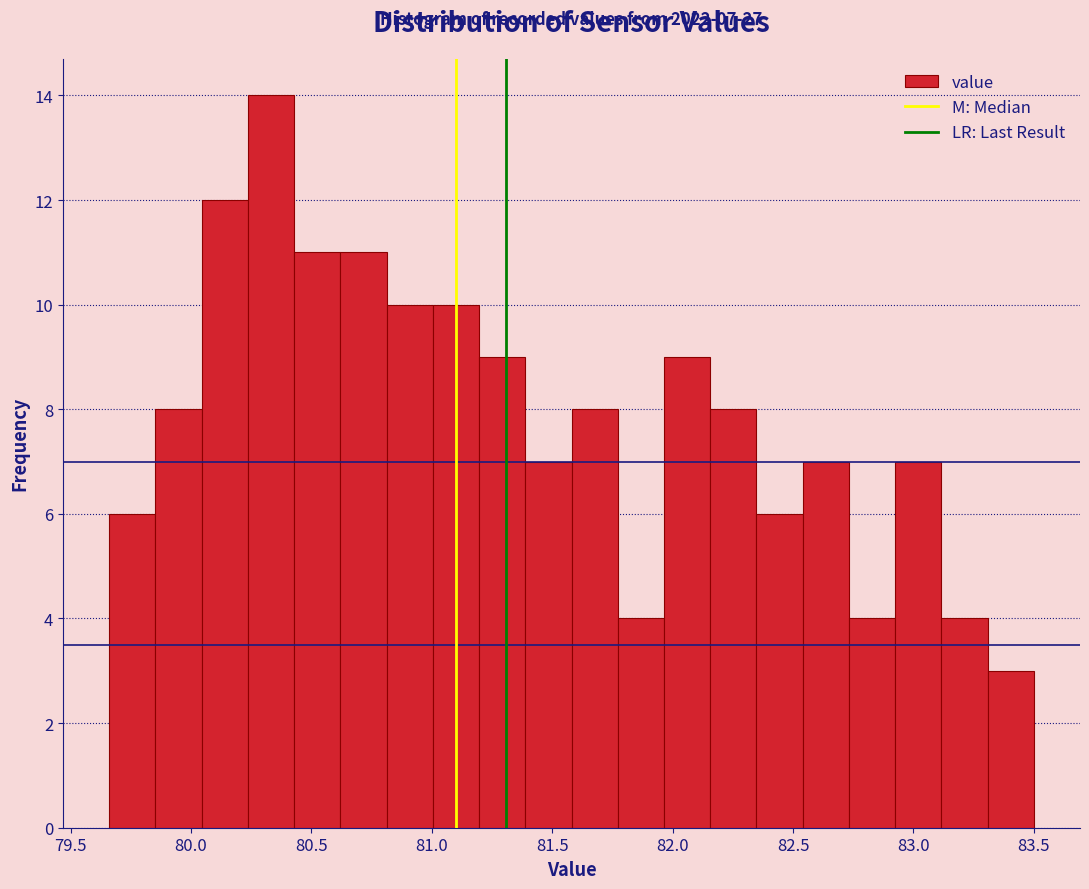

Read against the x-axis, roughly where is the centre of the tallest bar?

80.35